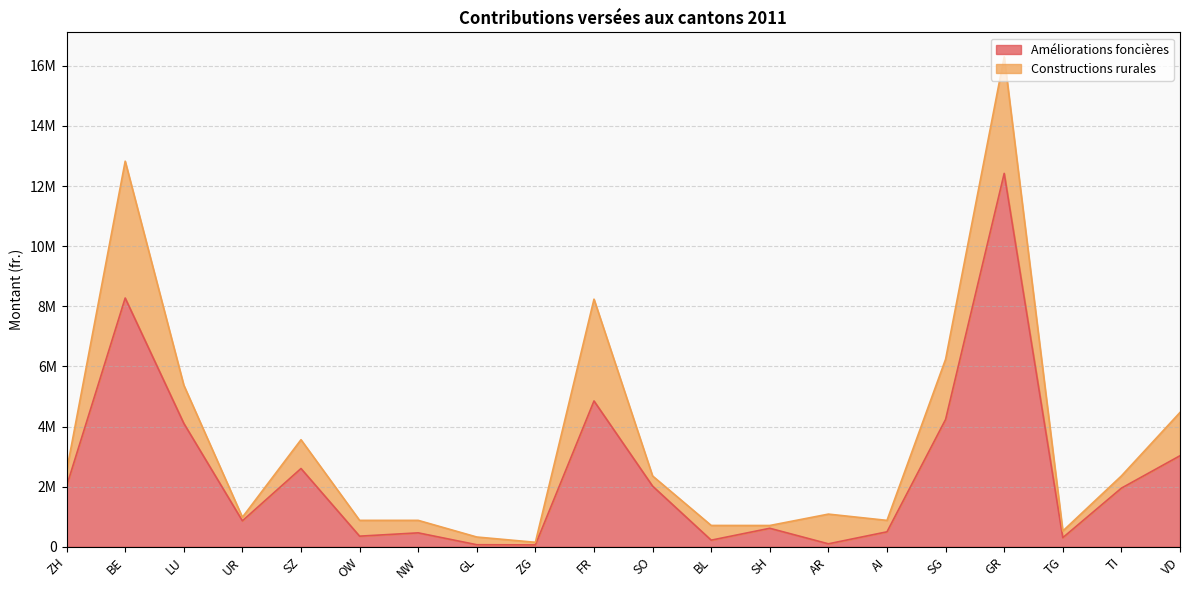

What is the label of the 1st point from the right?

VD